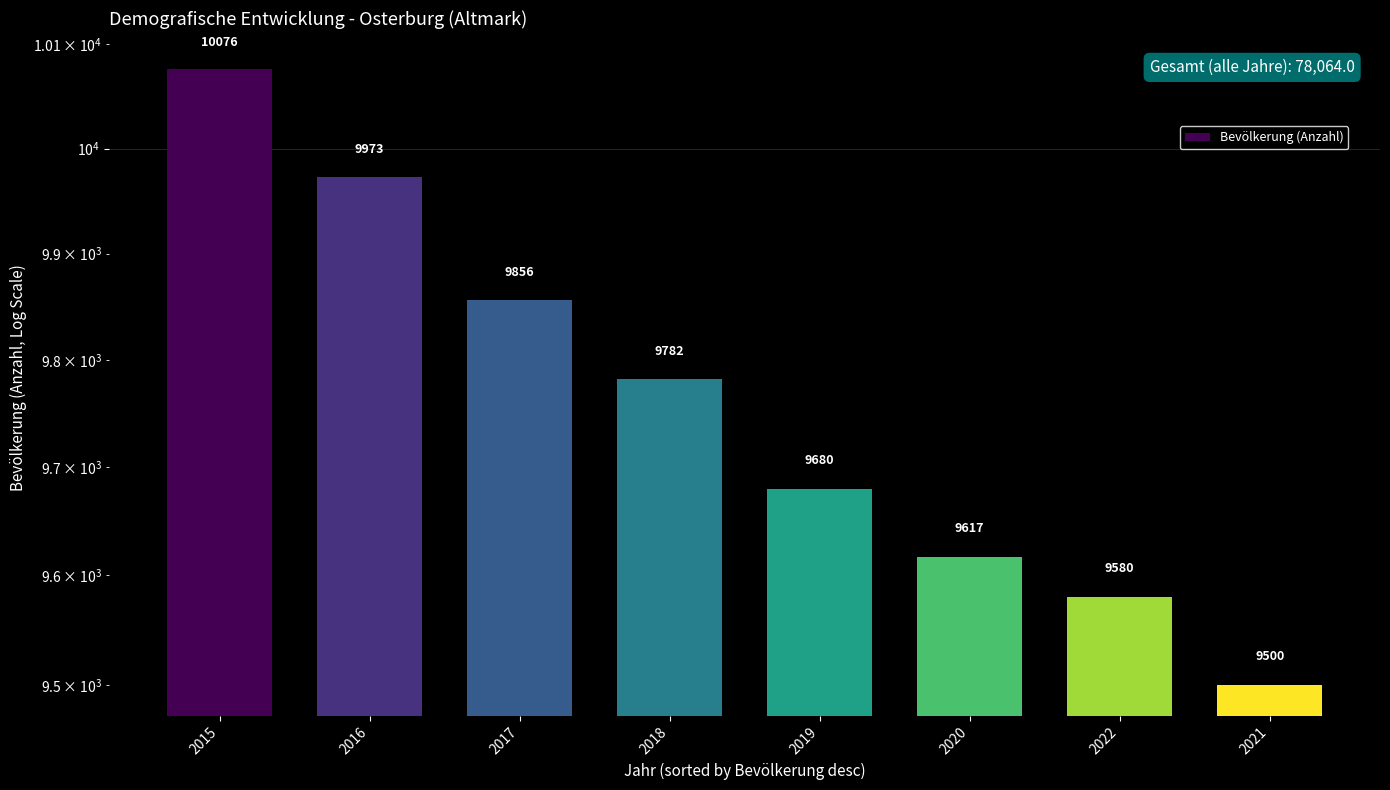

What is the ratio of the value at 2016 to the value at 2022?

1.0